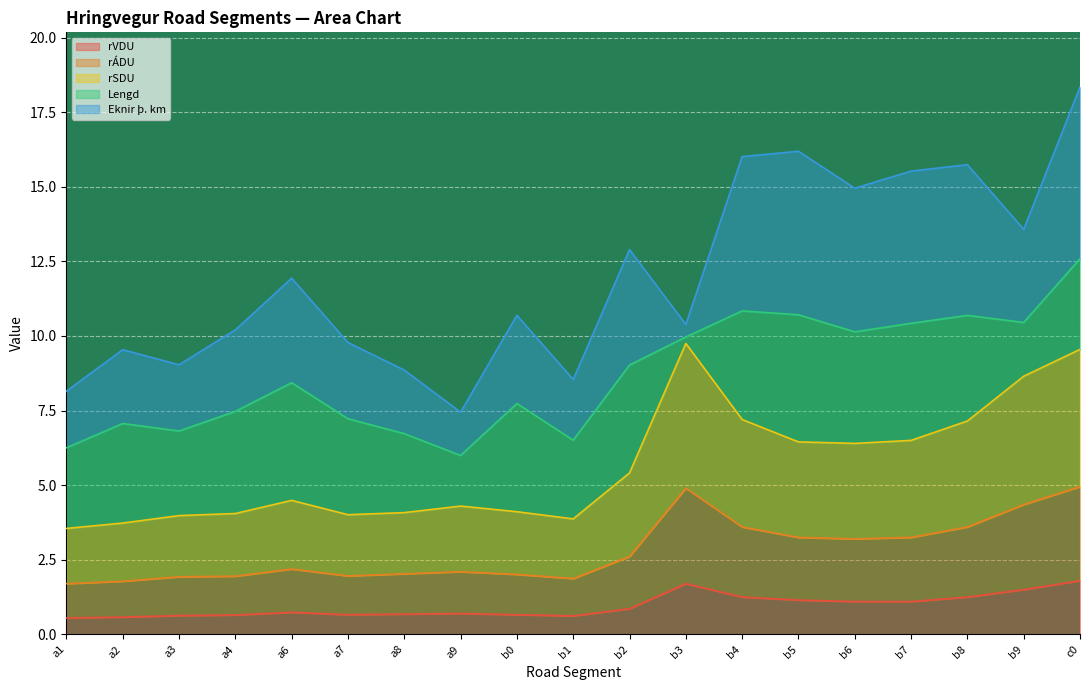

The rVDU series shows 0.9 at b2. True or false?

True